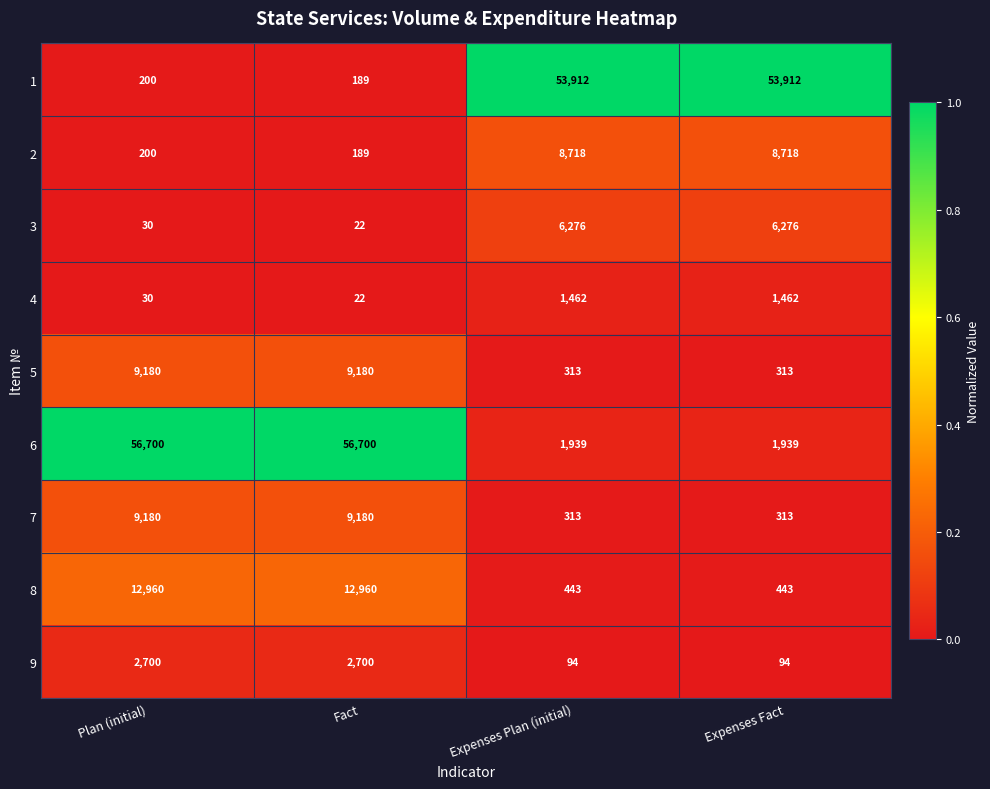

Which series has the largest range (max minus min)?

6